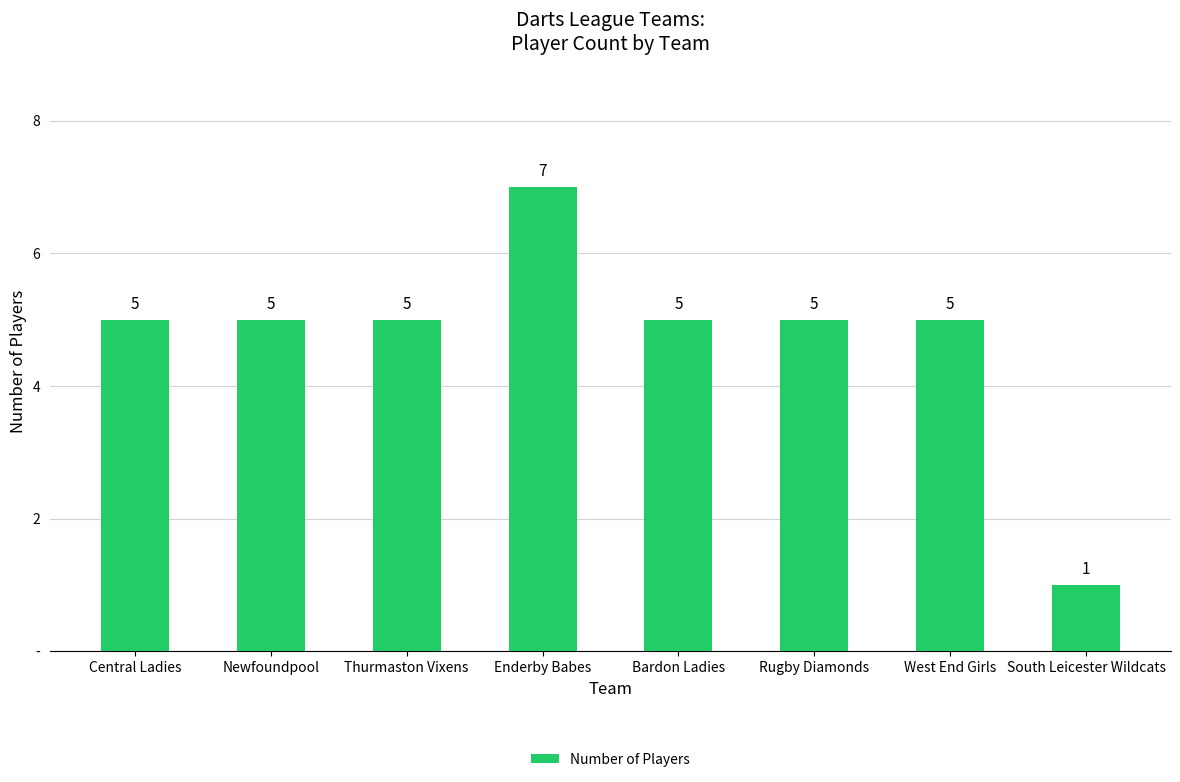

What is the approximate value at Enderby Babes?

7